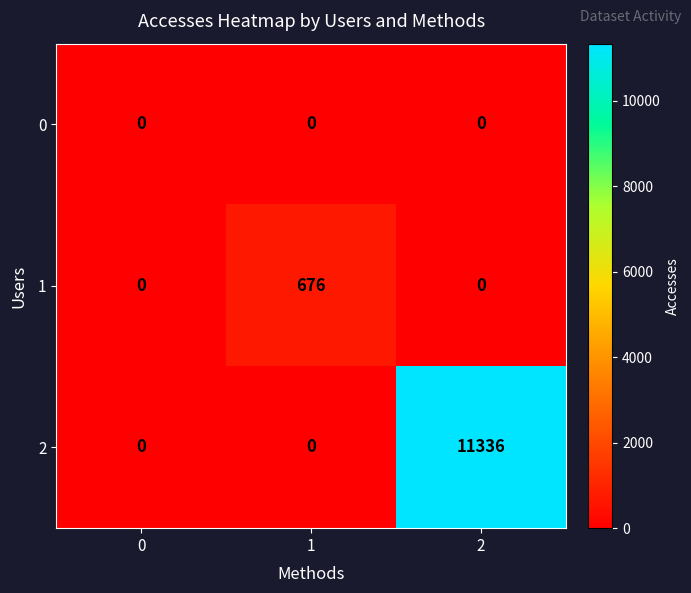

How many series are shown in this chart?

3